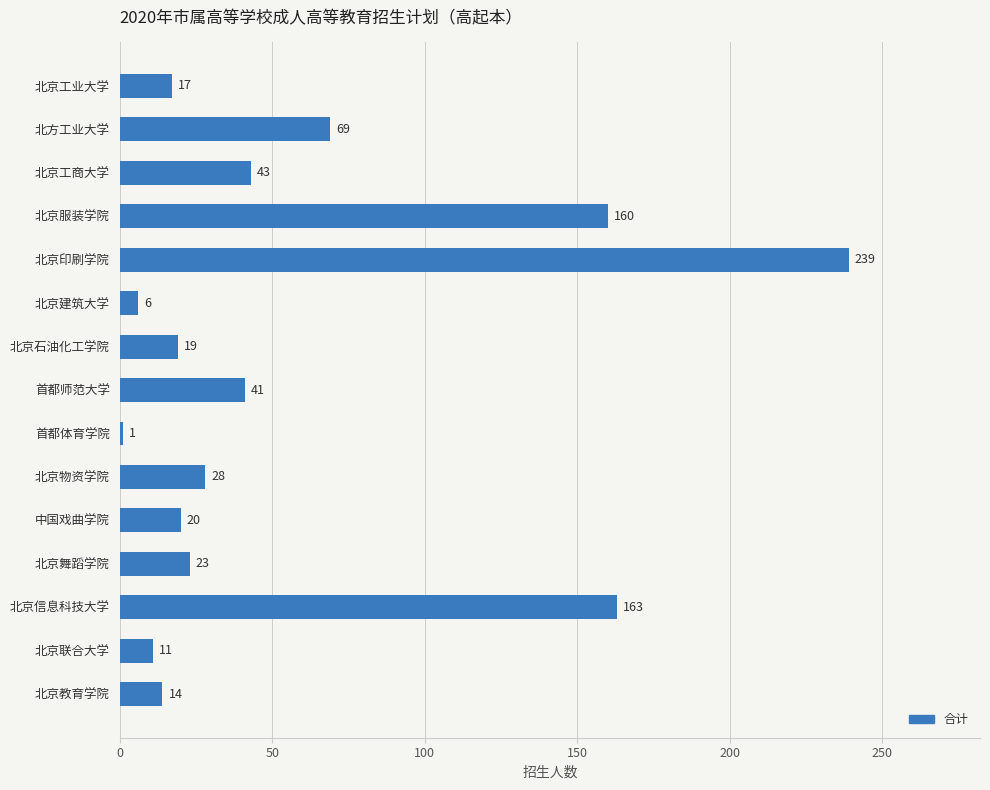

What is the average value?

57